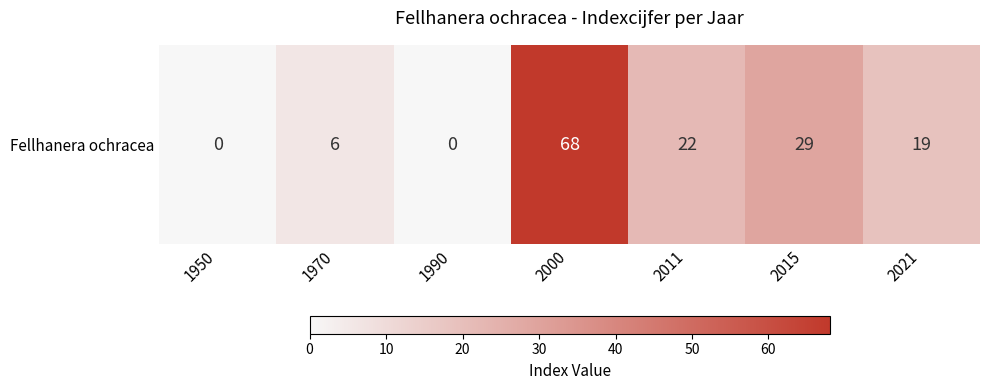

What is the greatest value displayed?

68